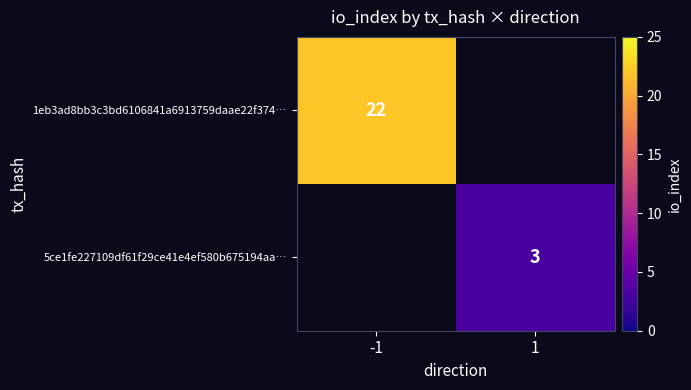

What is the greatest value displayed?

22.0